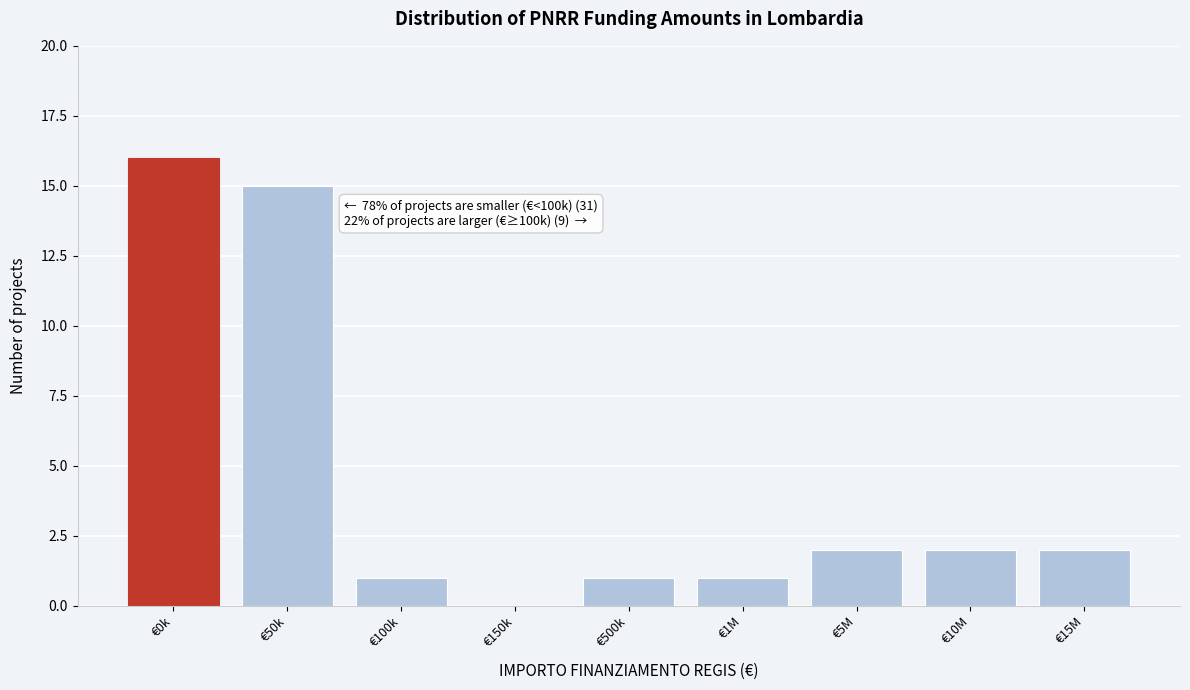

Reading left to right, list all the values displayed in this chart.

€0k=16	€50k=15	€100k=1	€150k=0	€500k=1	€1M=1	€5M=2	€10M=2	€15M=2